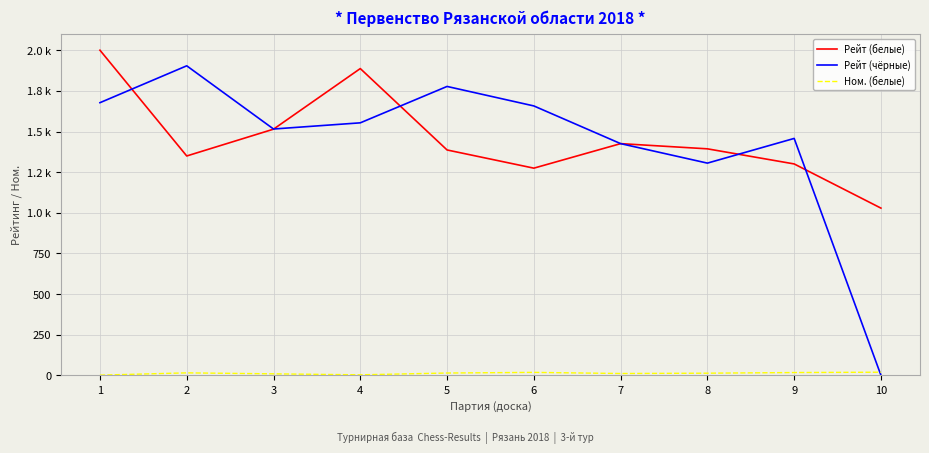

Reading left to right, list all the values displayed in this chart.

Рейт (белые): 2001	1350	1515	1888	1387	1275	1426	1394	1301	1029
Рейт (чёрные): 1678	1905	1516	1554	1778	1658	1426	1306	1458	0
Ном. (белые): 1	15	9	3	14	18	11	13	17	19